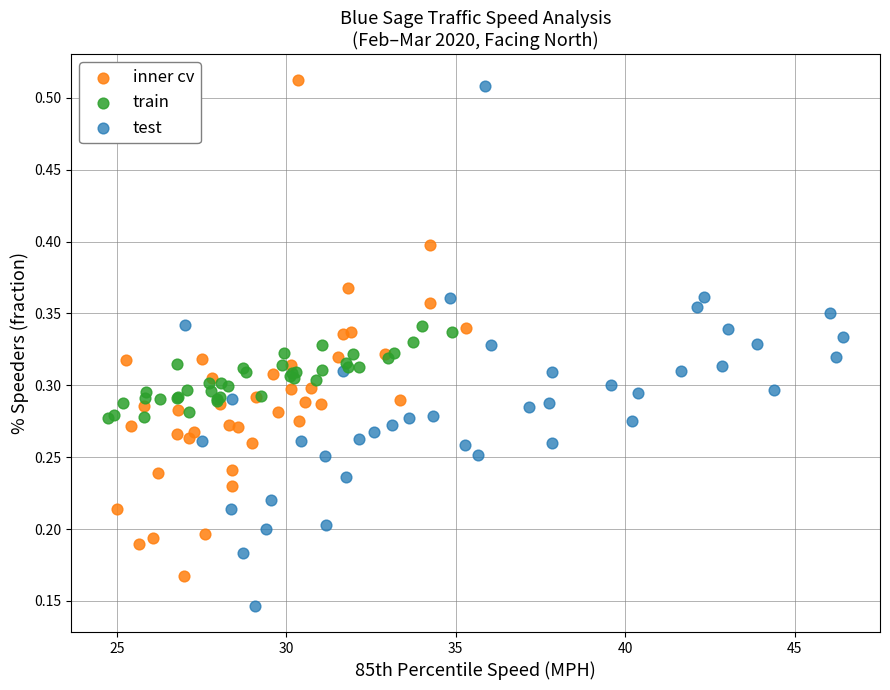

Which series reaches the maximum Y coordinate?

inner cv